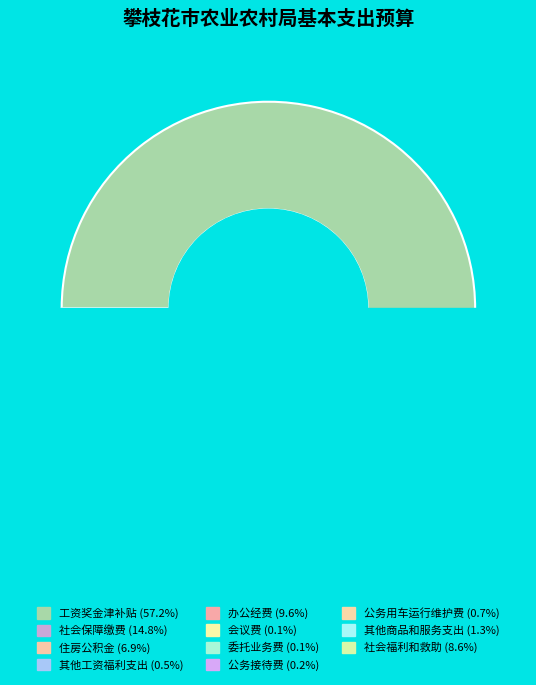

How many slices are in this pie chart?

11